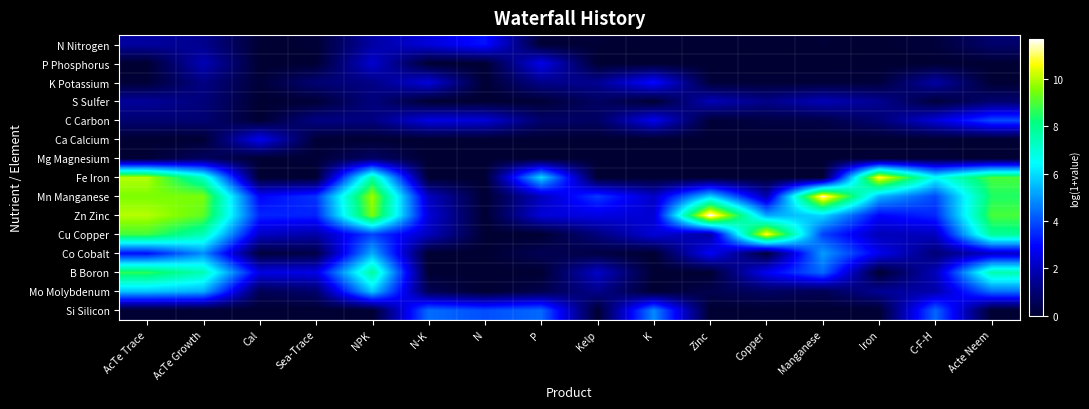

At which category is the sum across all series the highest?

AcTe Trace